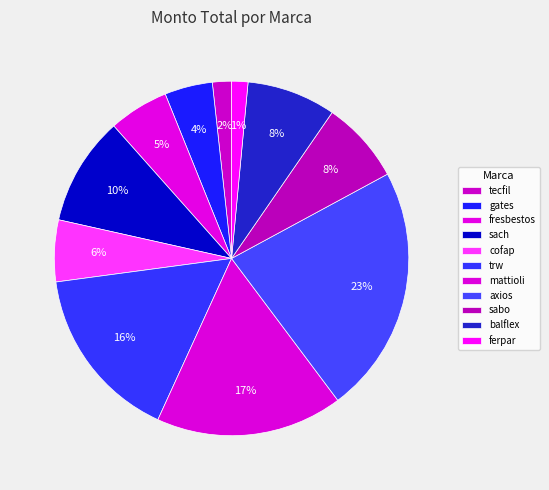

Count the number of slices in the pie.

11